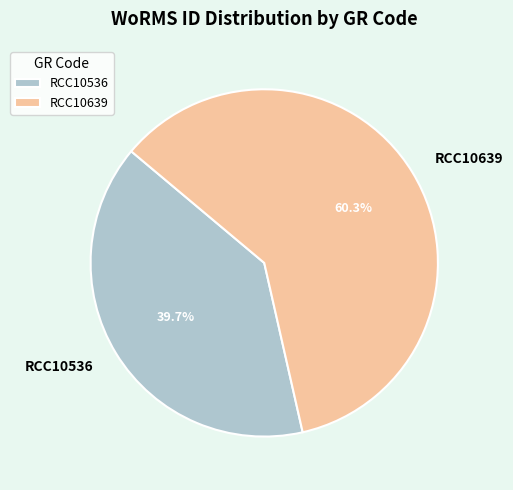

How many slices are in this pie chart?

2